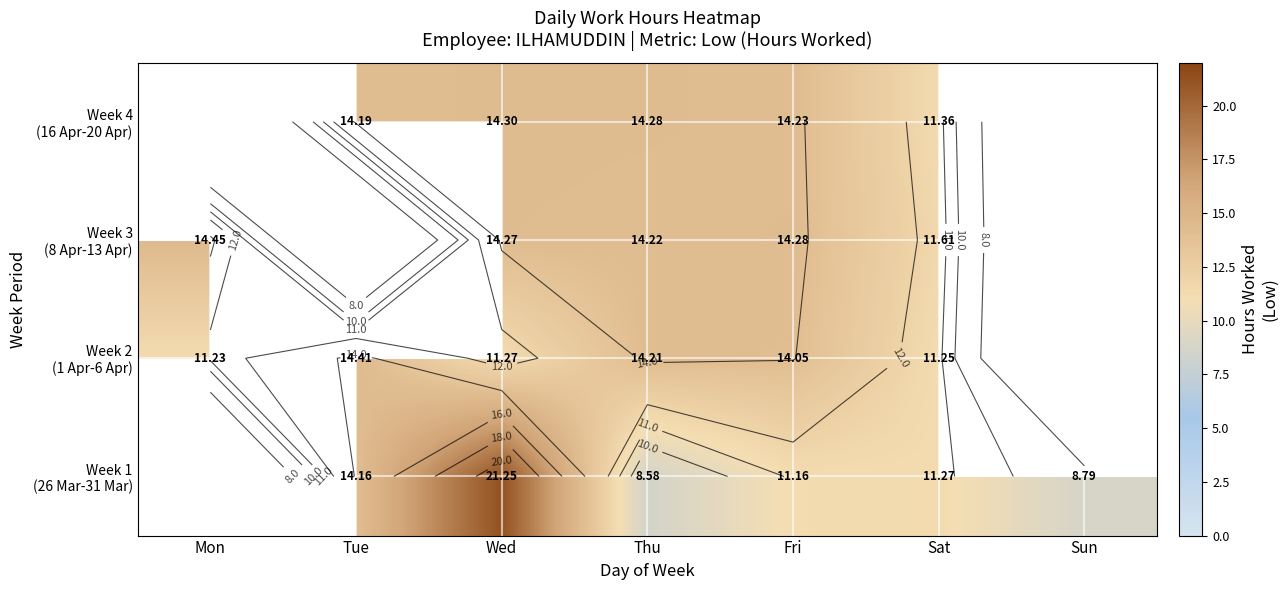

Rank the series at Thu from highest to lowest value.

Week 4 (16 Apr-20 Apr), Week 3 (8 Apr-13 Apr), Week 2 (1 Apr-6 Apr), Week 1 (26 Mar-31 Mar)